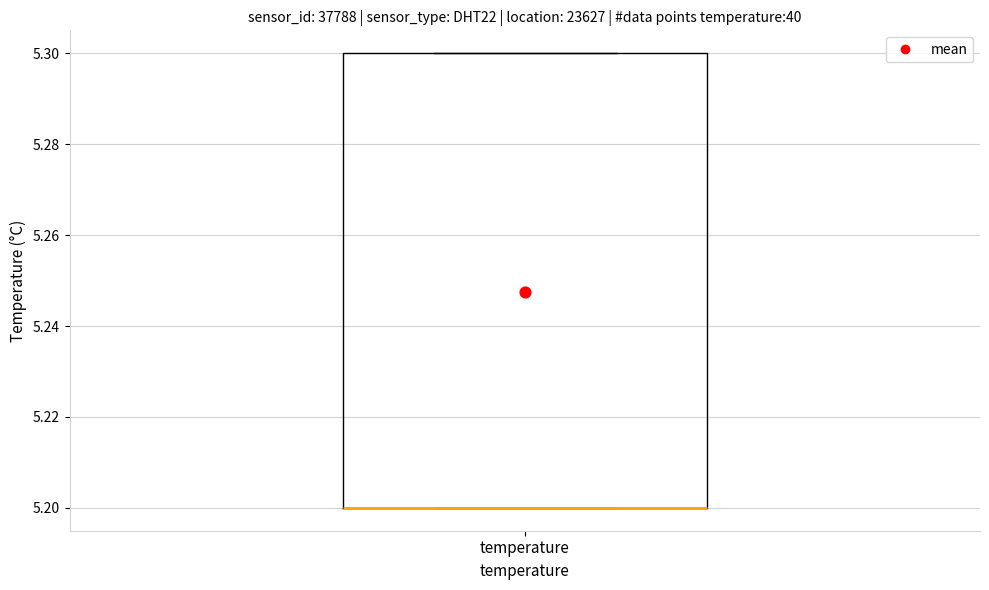

Transcribe this box plot: give where the median line is, the range the box spans, and where the two whiskers end, as read against the y-axis. The values are not printed on the chart, so give them approximately, as read against the axis.

median 5.2 (drawn on the box's lower edge), box 5.2 to 5.3, whiskers 5.2 to 5.3